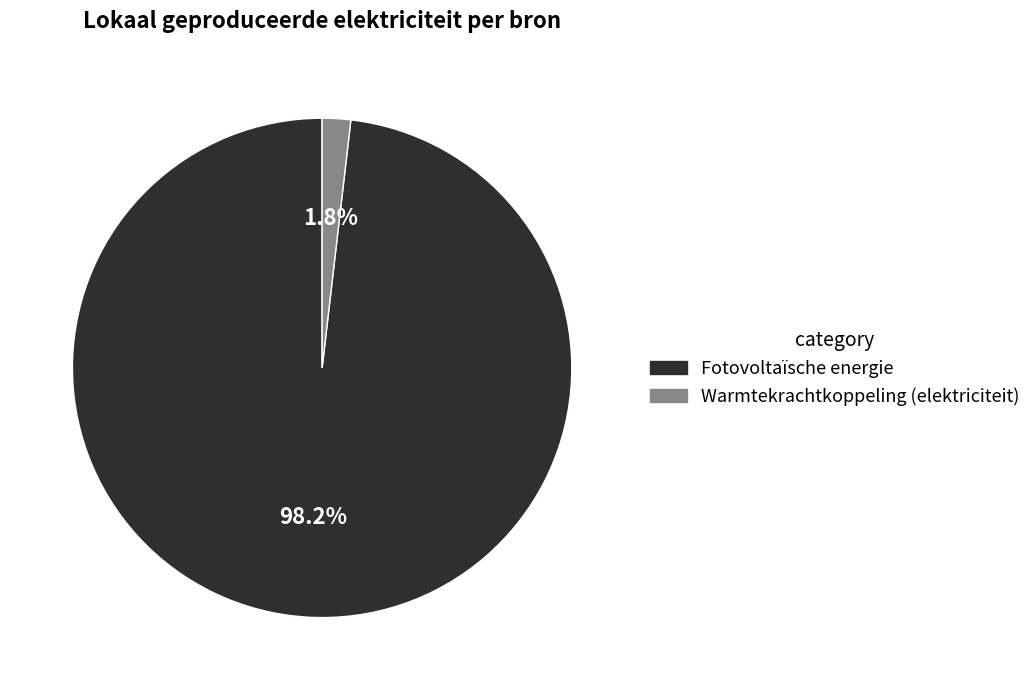

Does any single category account for the majority?

Yes